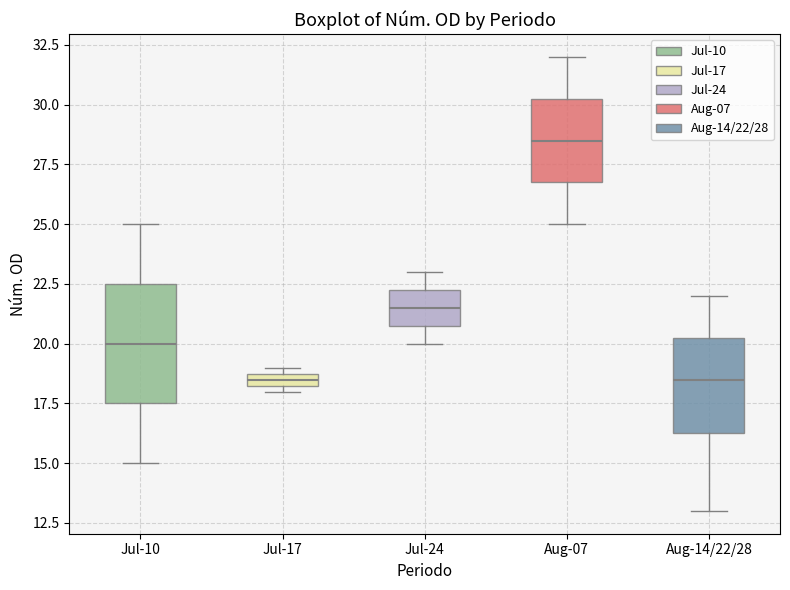

Which box is the tallest, from its lower edge to its upper edge?

Jul-10